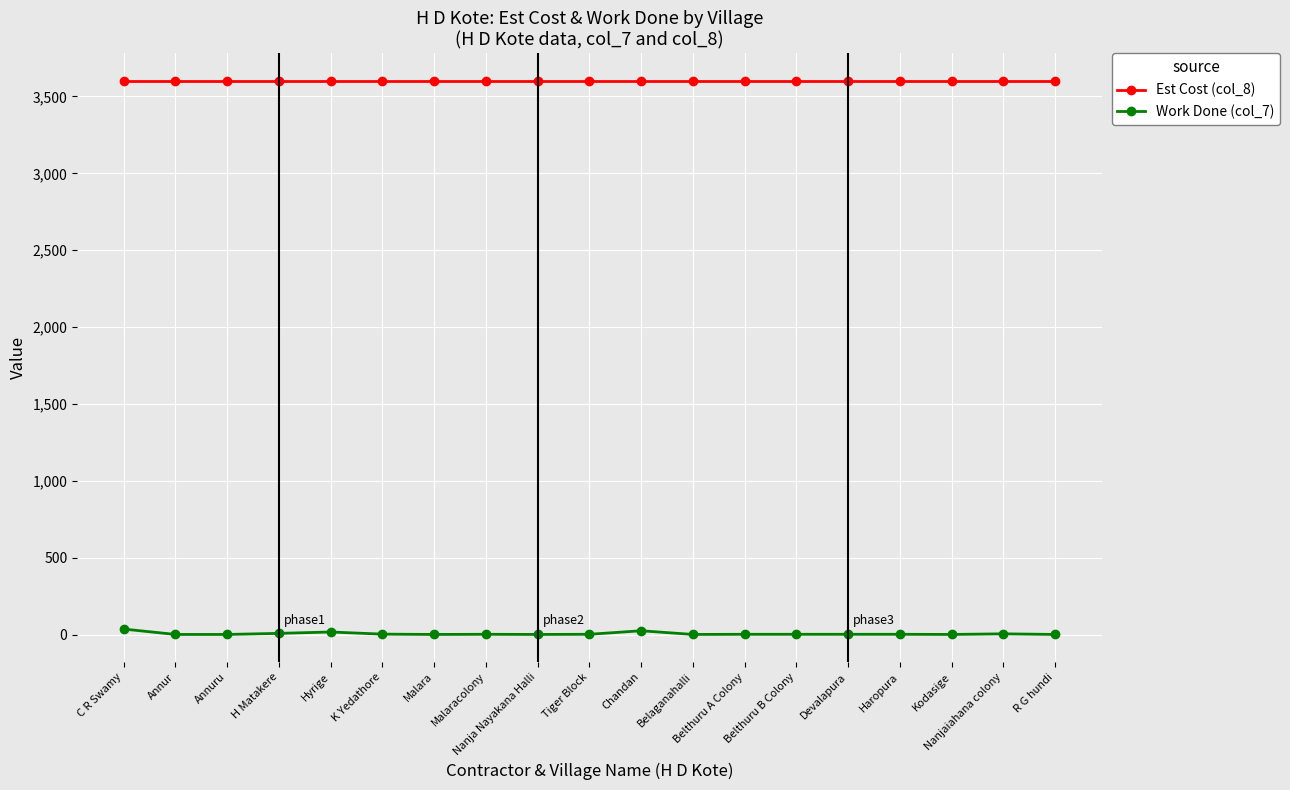

What is the label of the 9th point from the left?

Nanja Nayakana Halli